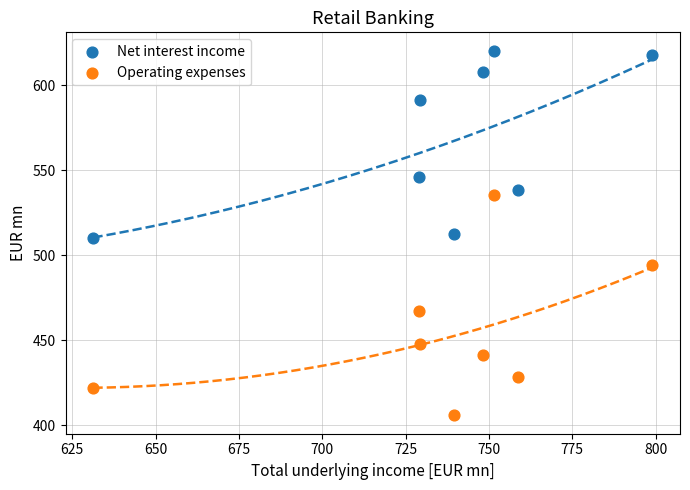

What is the X range (max minus min) for the scatter plot?

167.6